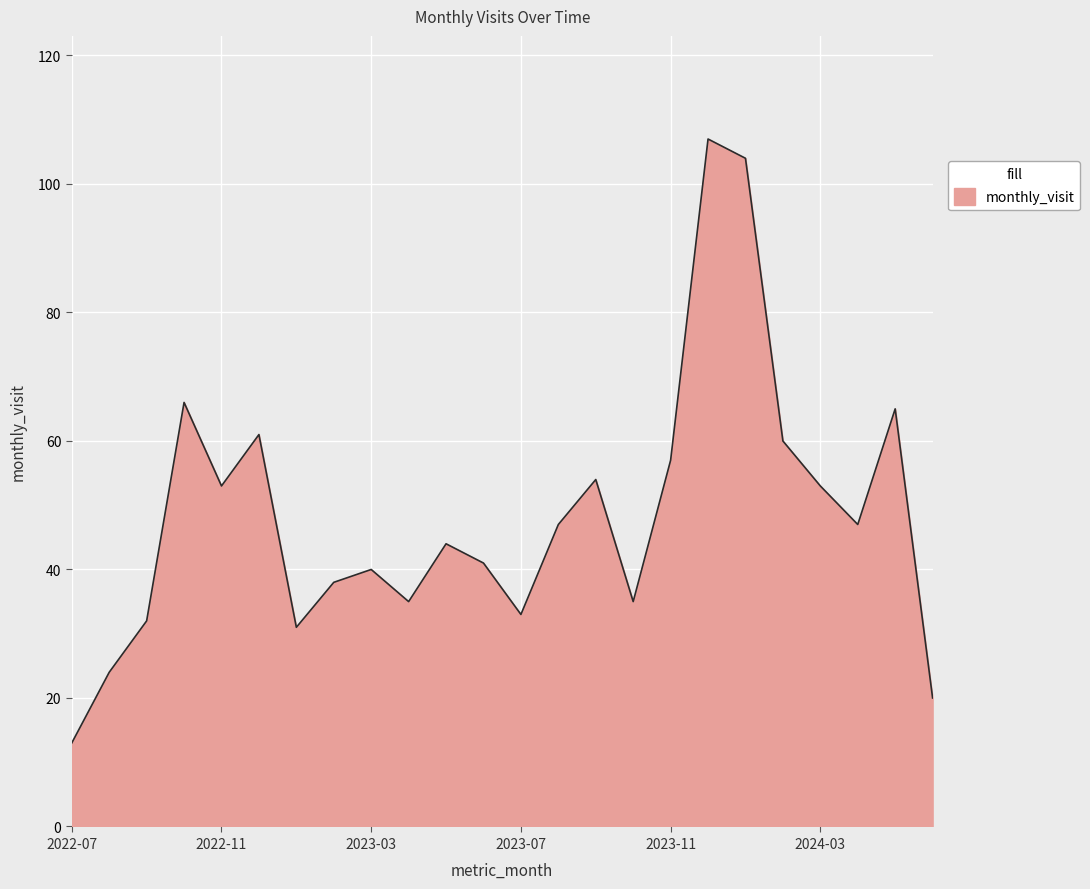

What is the maximum value shown in the chart?

107